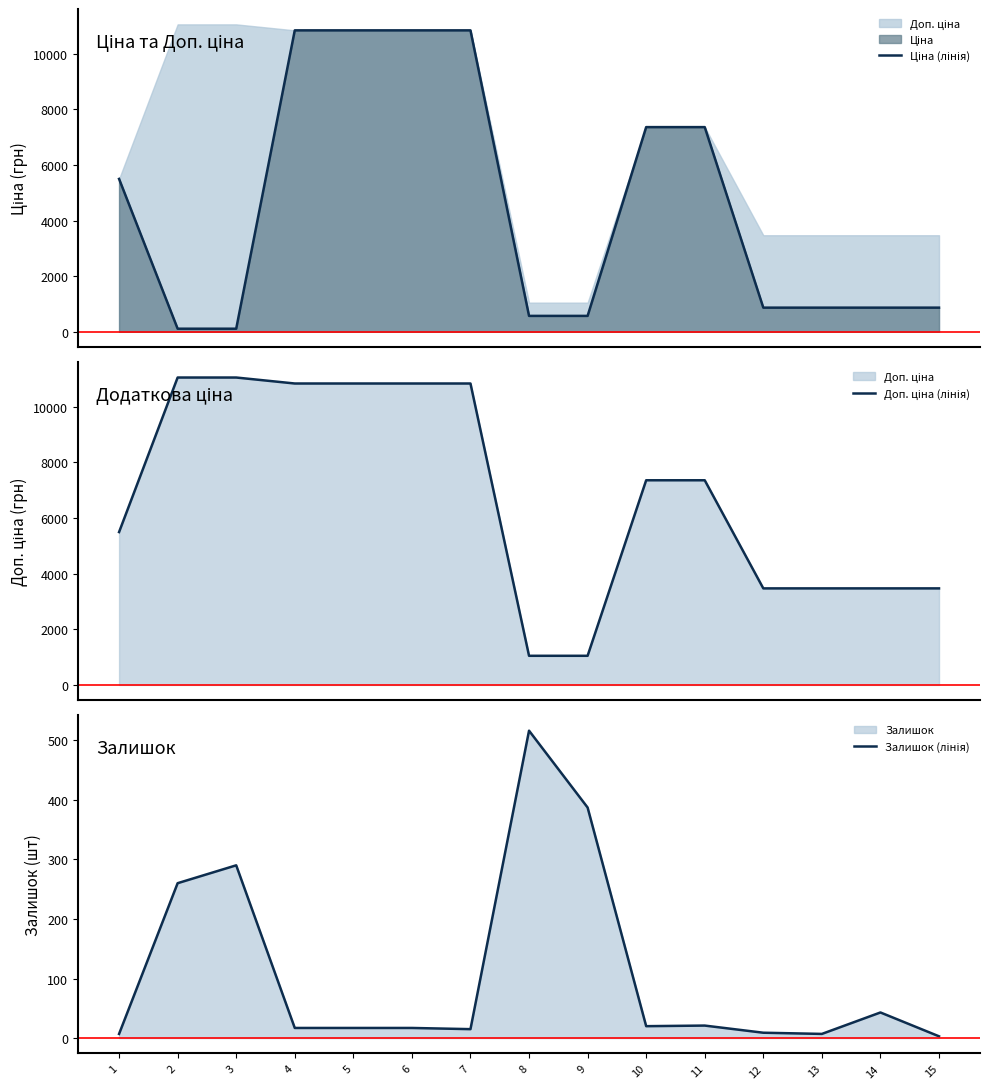

The Доп. ціна (лінія) series shows 5497.3 at 1. True or false?

True